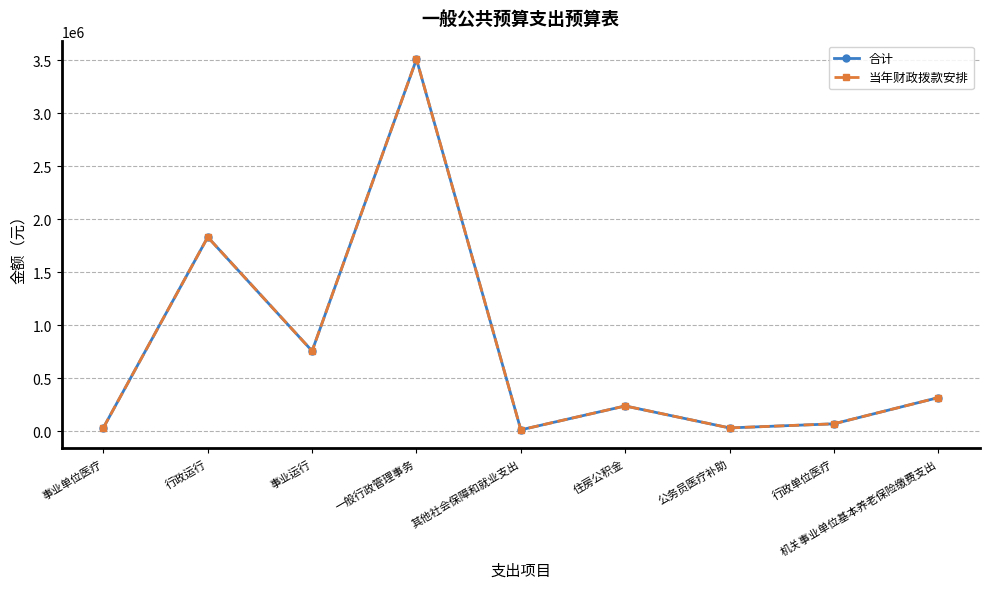

True or false: 合计 has a value of 31044 at 事业单位医疗.

True